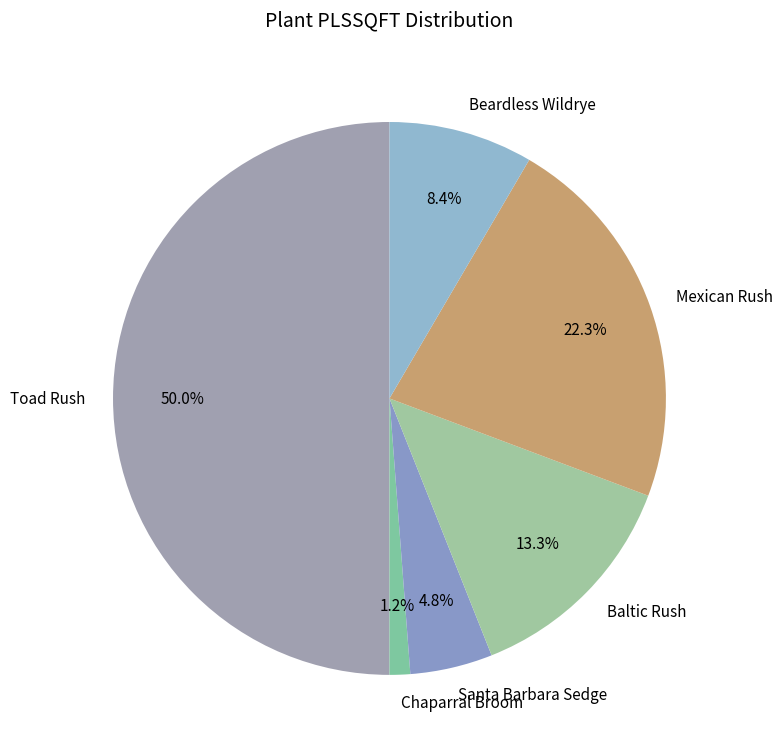

True or false: Chaparral Broom accounts for 1% of the total.

True